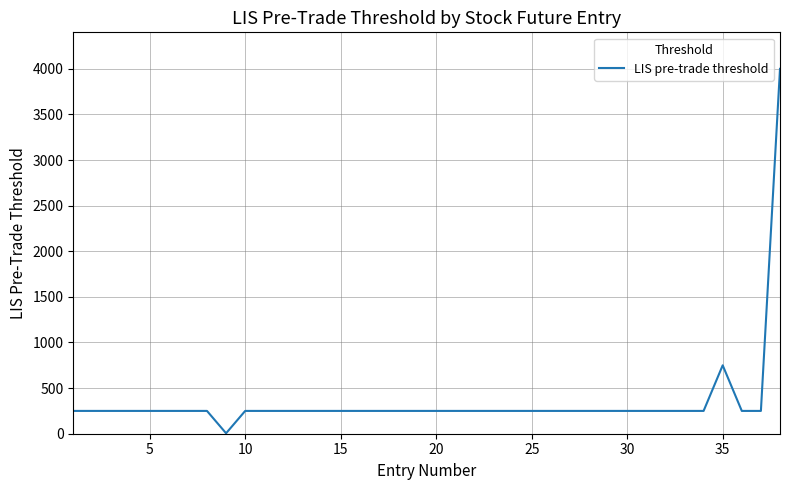

Count the number of categories in the chart.

38